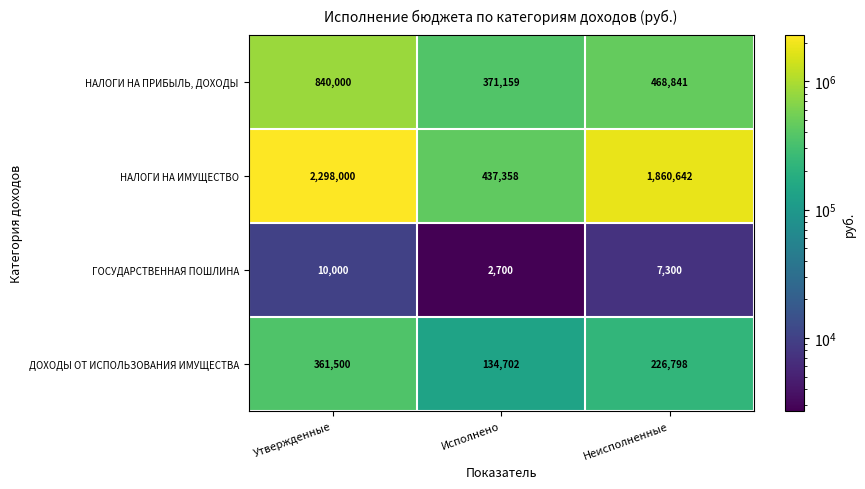

At how many categories does at least one series exceed 649344?

2